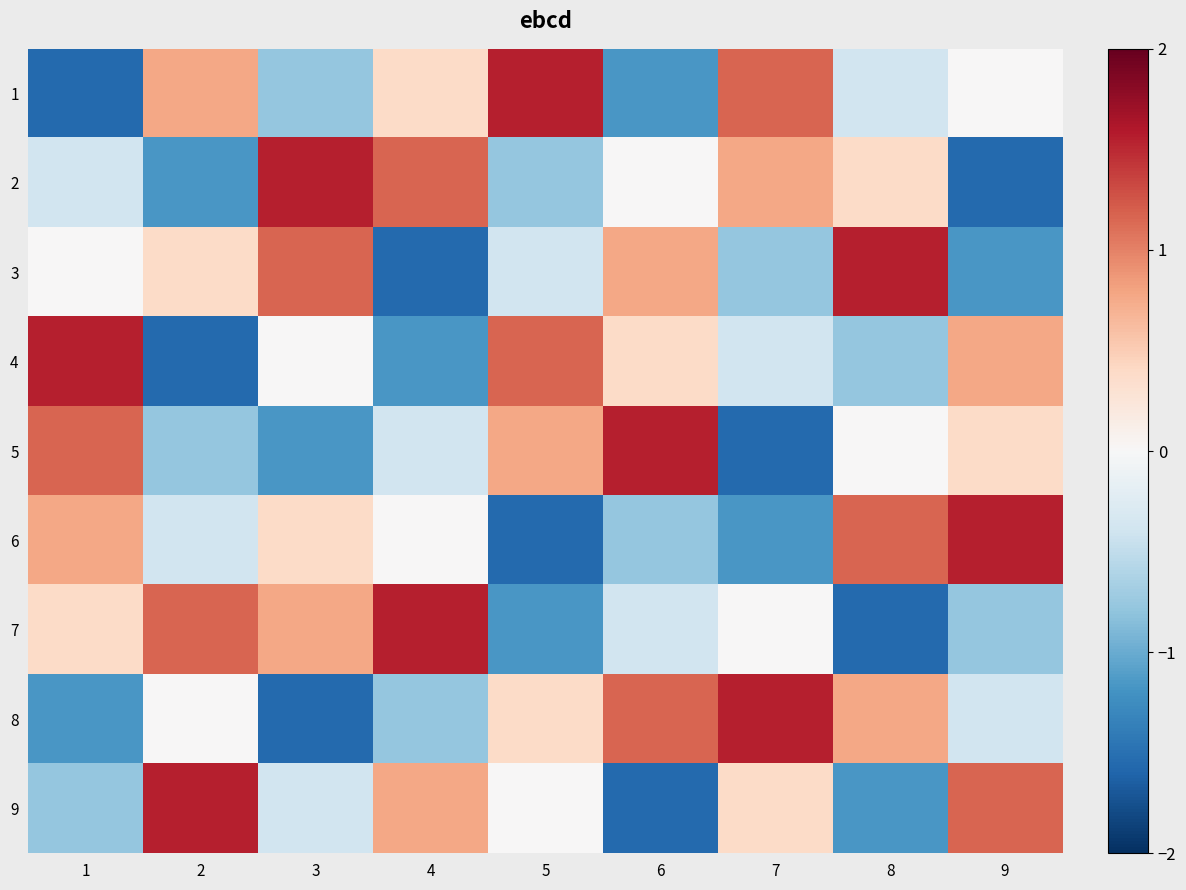

Count the number of categories in the chart.

9